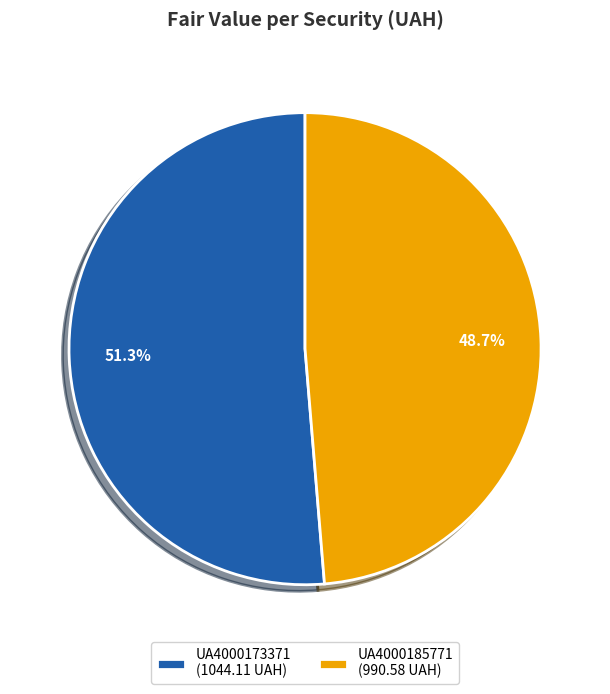

How many slices are in this pie chart?

2